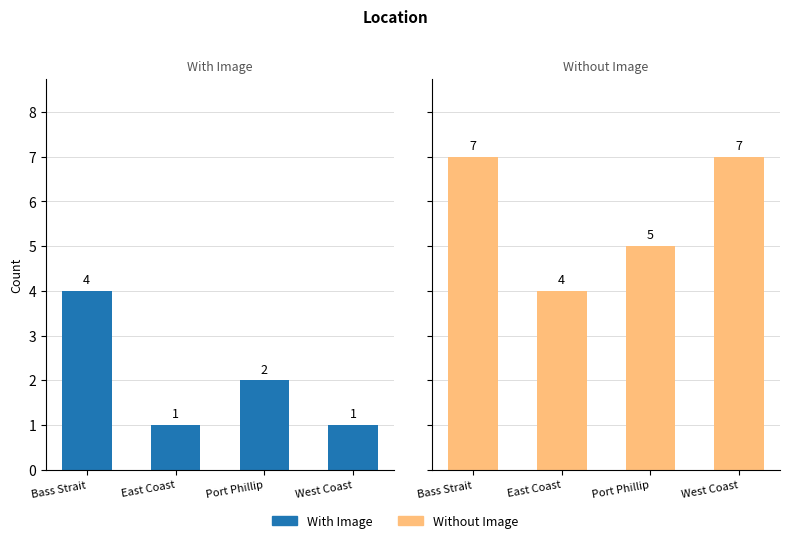

Is it true that Without Image equals 9 at Port Phillip?

False